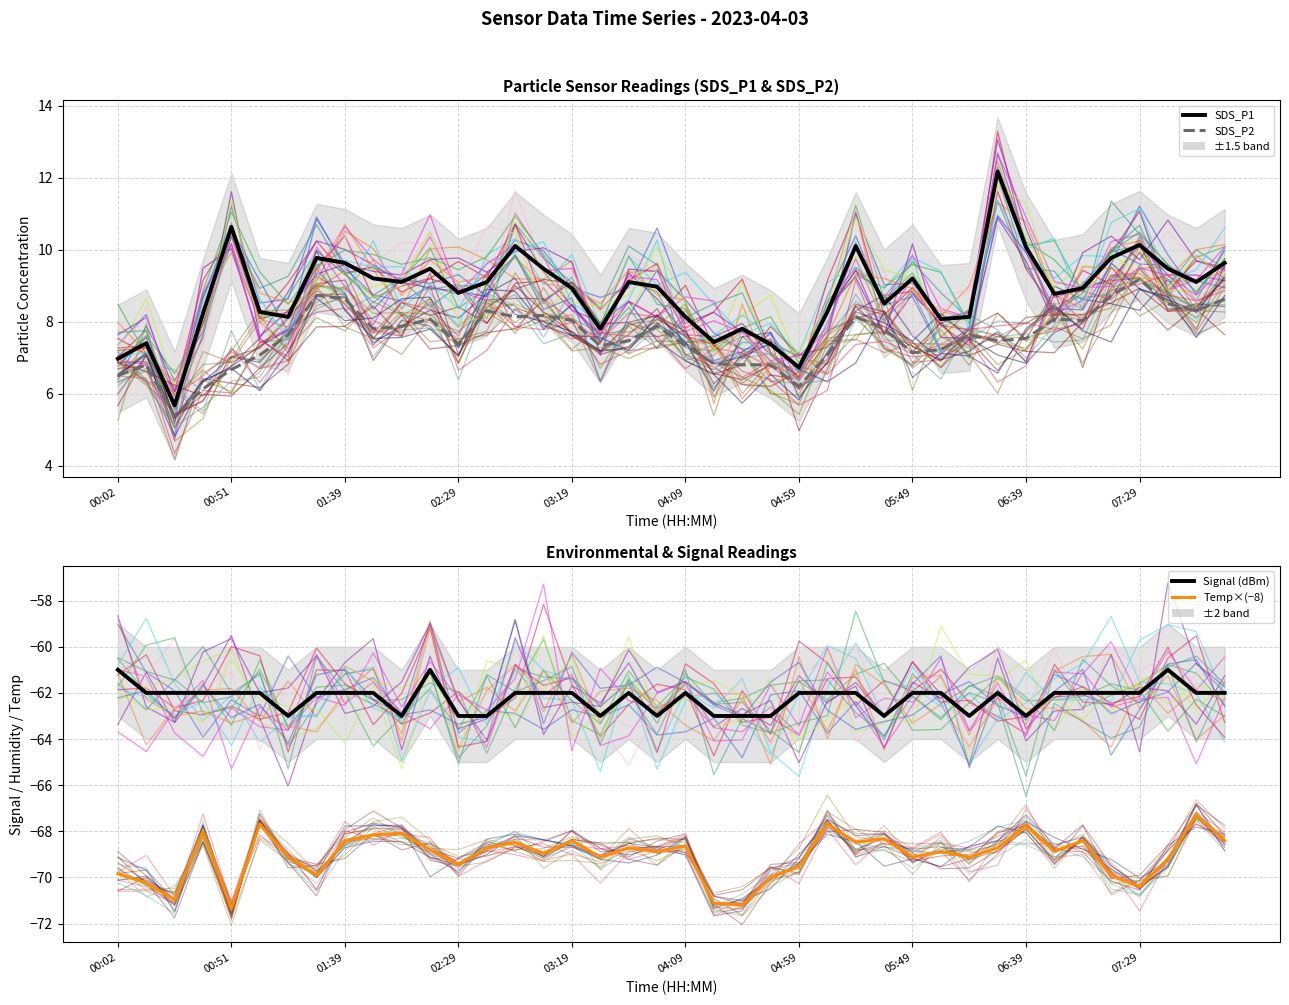

At which category is the sum across all series the highest?

31